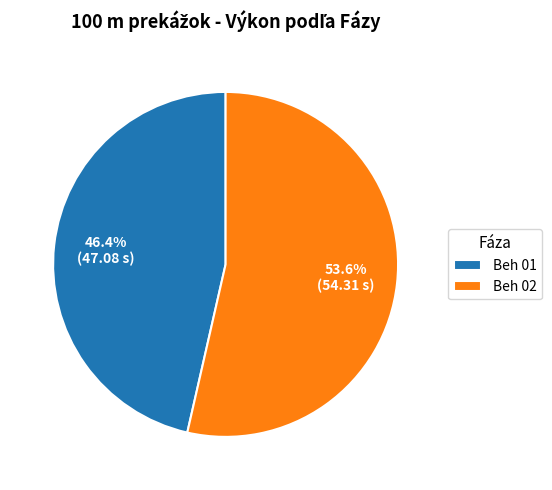

Rank the categories by value from highest to lowest.

Beh 02, Beh 01